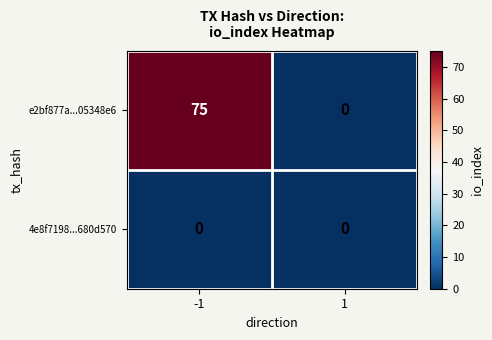

What is the difference between the maximum and minimum values in the e2bf877a...05348e6 series?

75